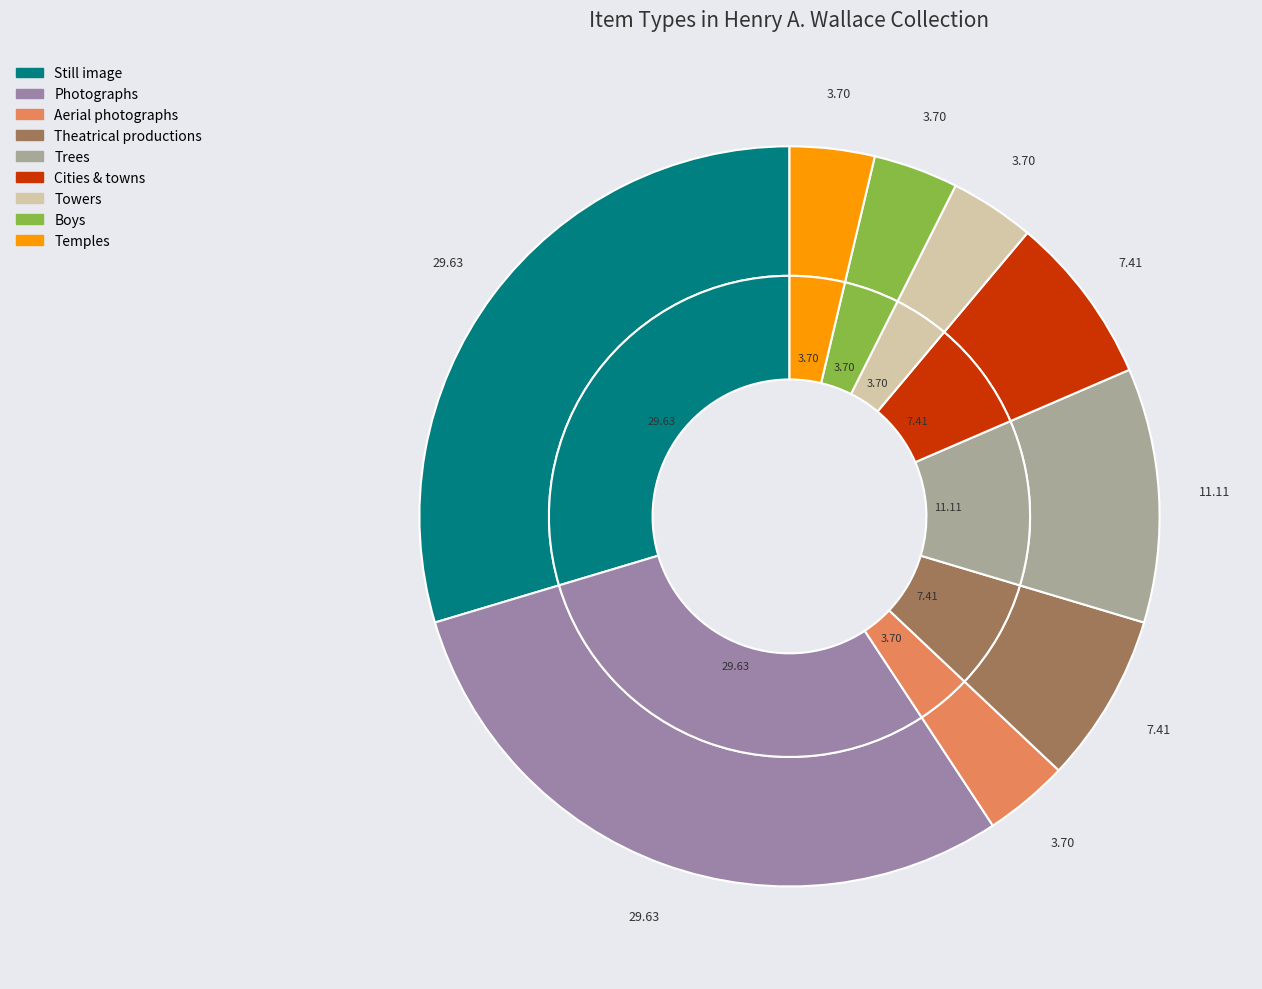

What is the ratio of the value at Boys to the value at Still image?

0.1